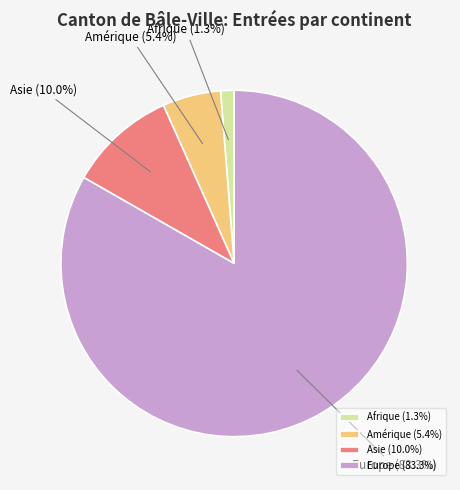

To the nearest percent, what is the average slice percentage?

25%